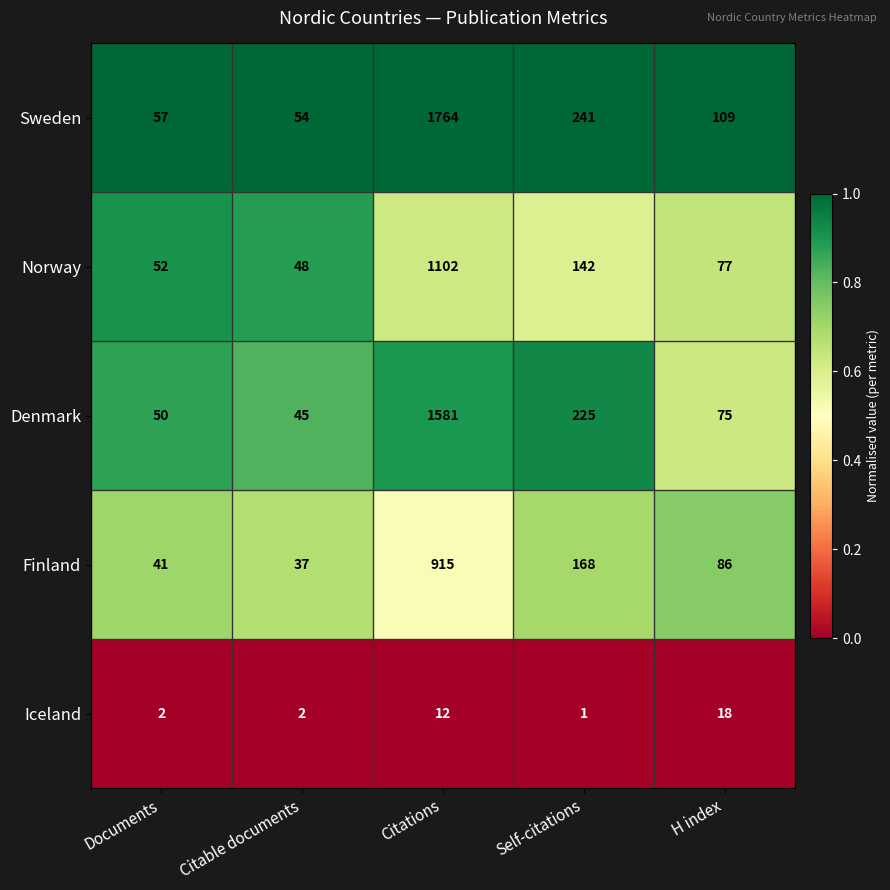

Reading left to right, transcribe all the data shown in this chart.

Sweden: 57	54	1764	241	109
Norway: 52	48	1102	142	77
Denmark: 50	45	1581	225	75
Finland: 41	37	915	168	86
Iceland: 2	2	12	1	18